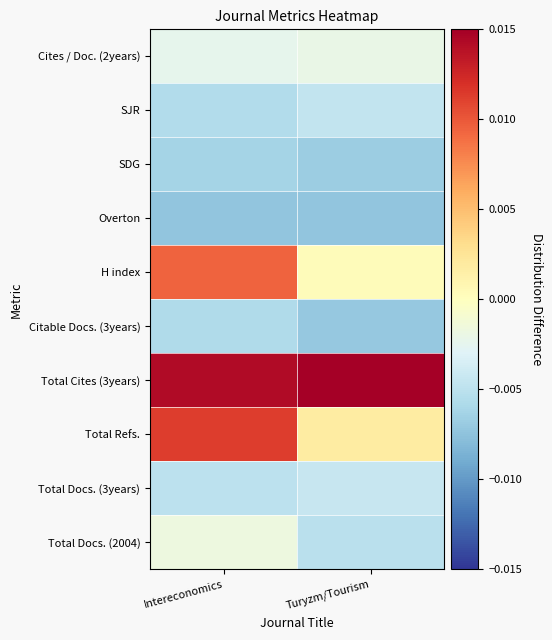

Count the number of categories in the chart.

2